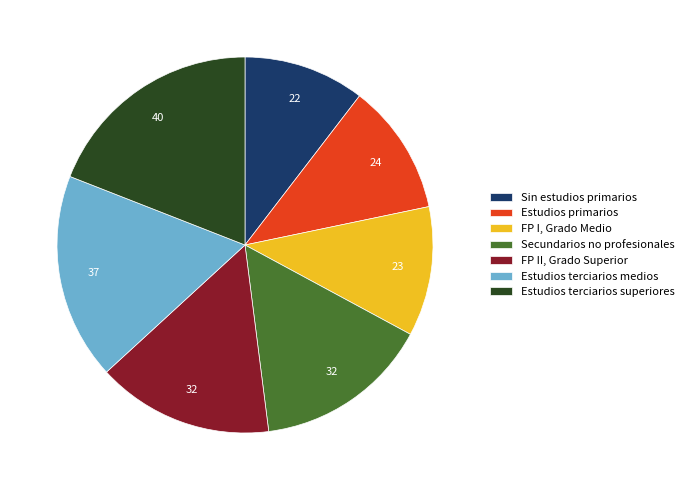

Is there a majority slice in this chart?

No